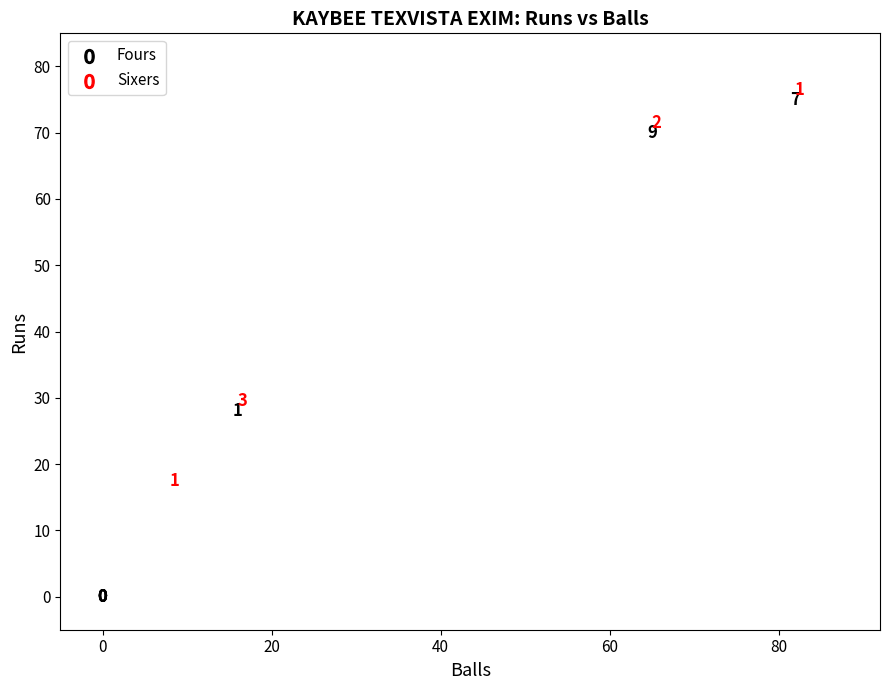

What Y value in the scatter plot is closest to 37?

28